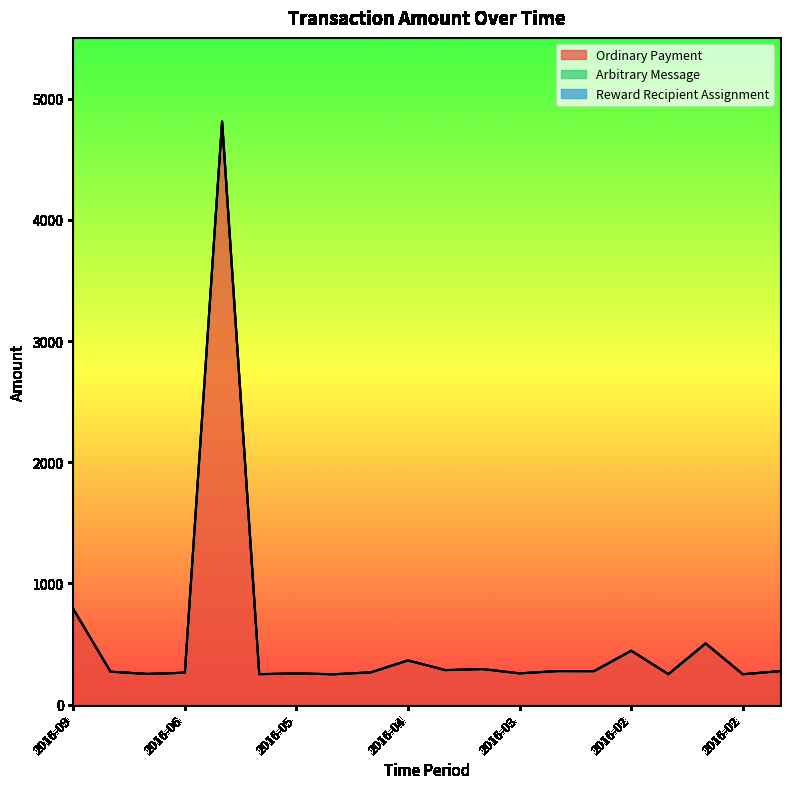

True or false: Ordinary Payment and Reward Recipient Assignment cross at least once.

False